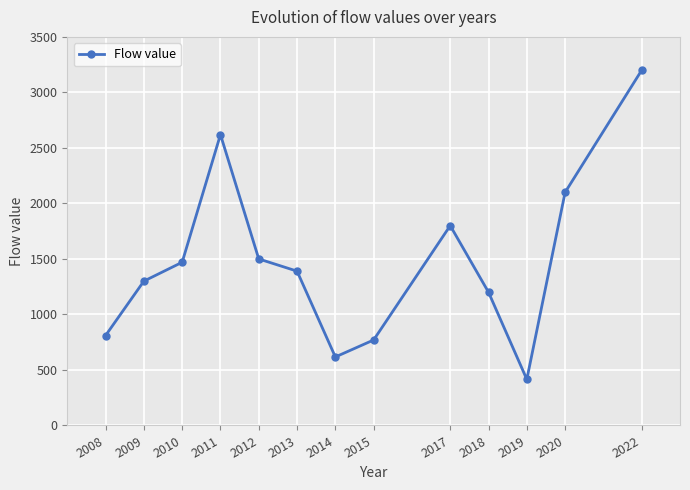

Count the number of data series in this chart.

1